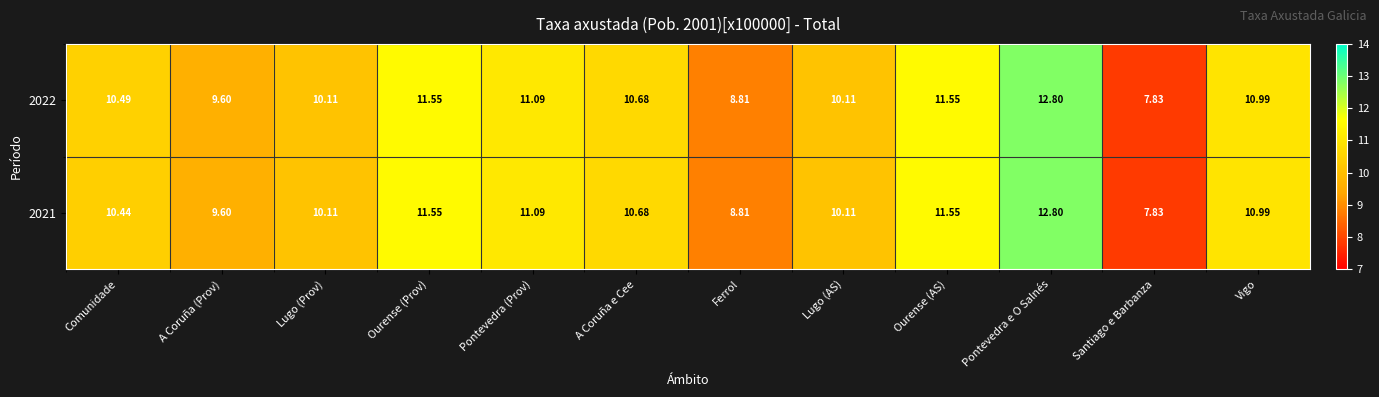

Is the value of 2021 at A Coruña (Prov) greater than the value of 2022 at Comunidade?

No